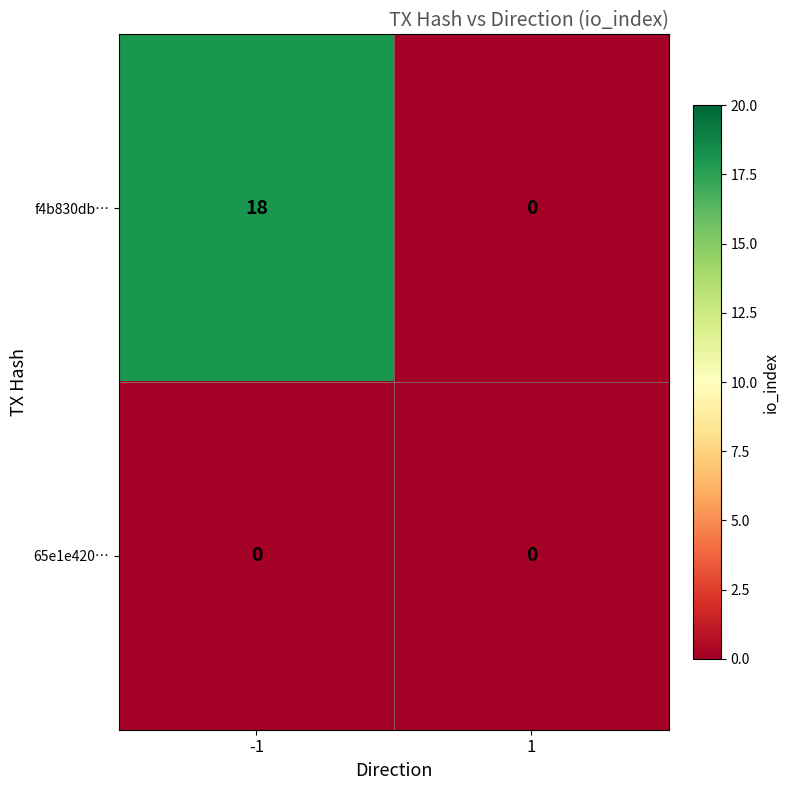

List the series in order of their overall mean, highest first.

f4b830db…, 65e1e420…